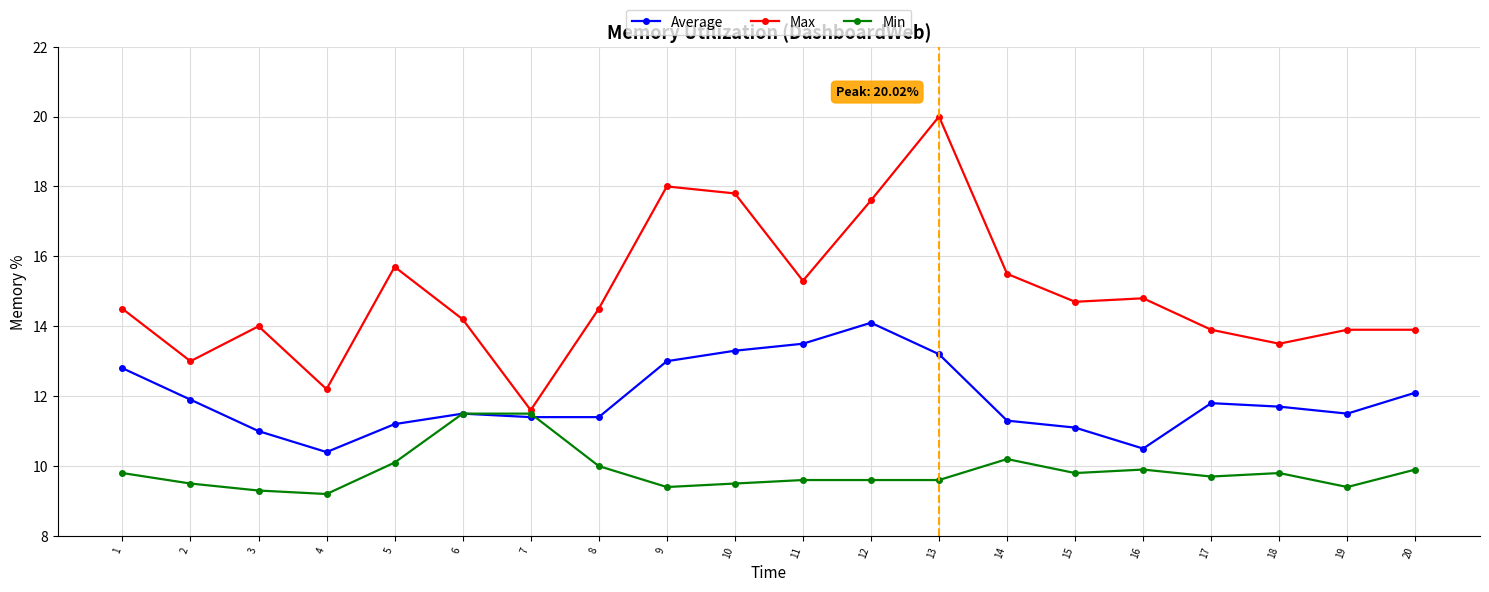

How many lines are shown in the chart?

3